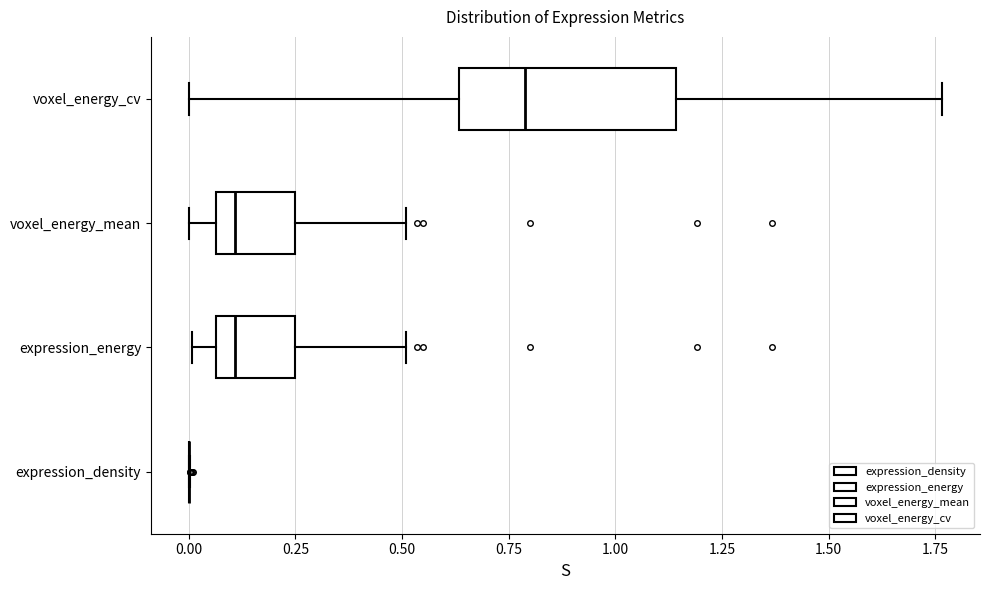

Reading bottom to top, transcribe this box plot: for each box, give where its median line is, the range the box spans, and where its two whiskers end, as read against the x-axis. The values are not printed on the chart, so give them approximately, as read against the axis.

expression_density: box collapsed to a line at 0.00, whiskers 0.00 to 0.00
expression_energy: median 0.10, box 0.05 to 0.25, whiskers 0.00 to 0.50
voxel_energy_mean: median 0.10, box 0.05 to 0.25, whiskers 0.00 to 0.50
voxel_energy_cv: median 0.80, box 0.65 to 1.15, whiskers 0.00 to 1.75